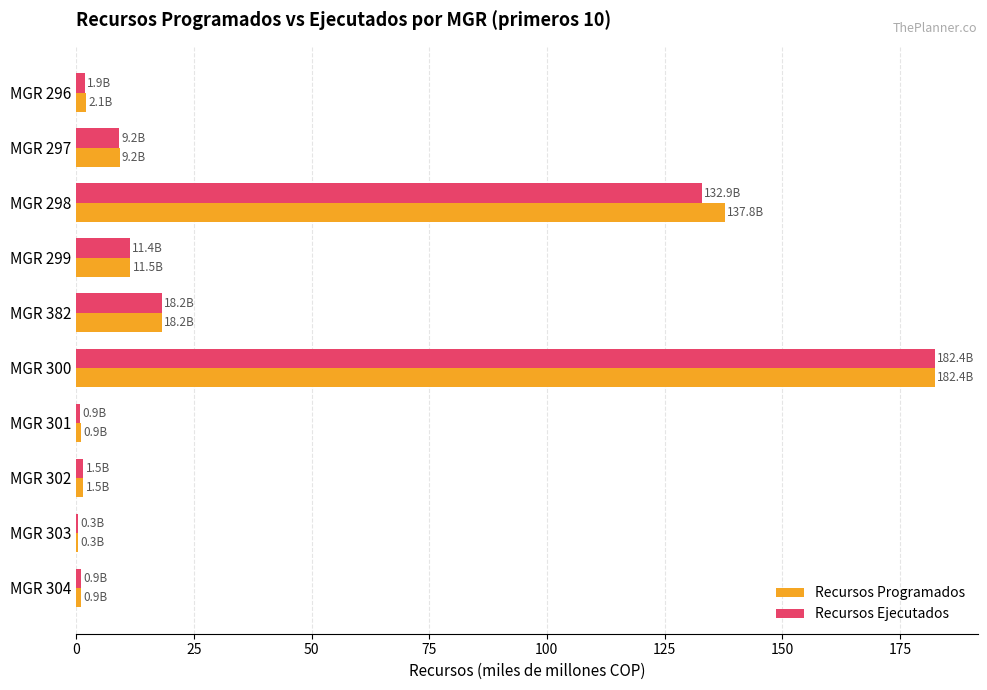

At which label is Recursos Programados closest to 91?

MGR 298